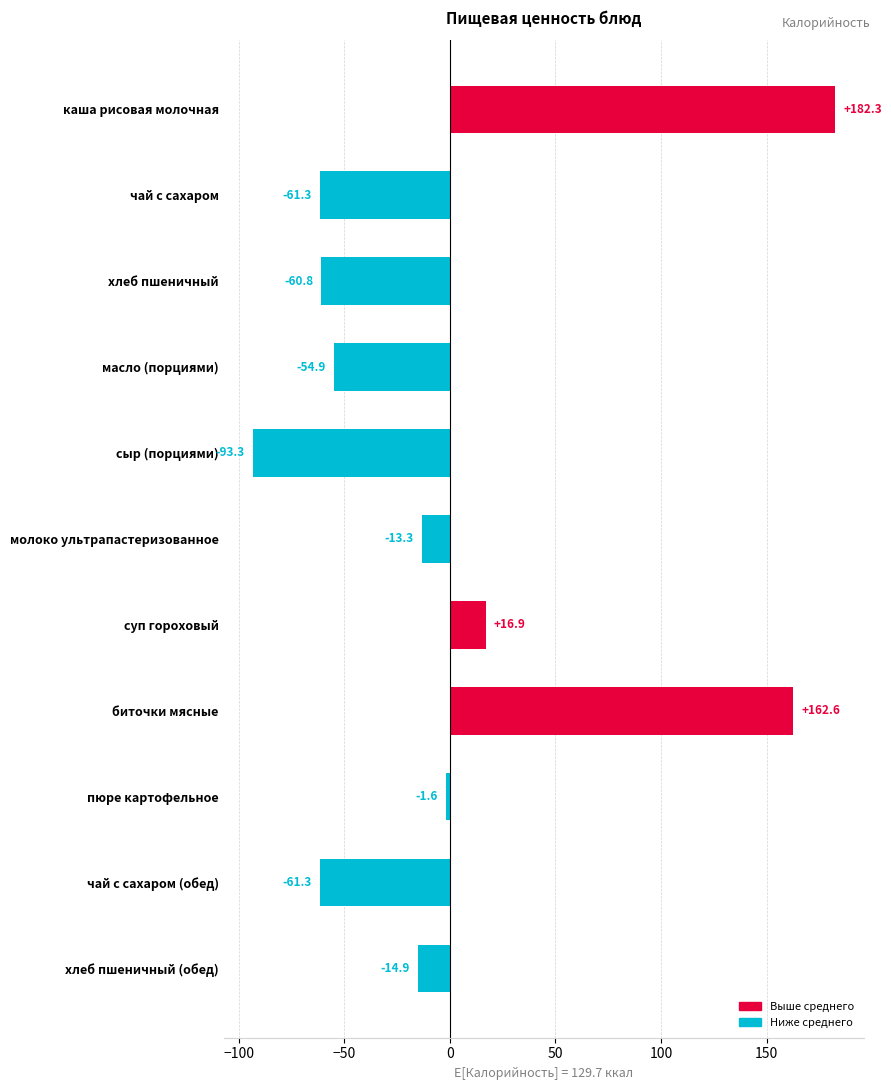

How many series are shown in this chart?

1